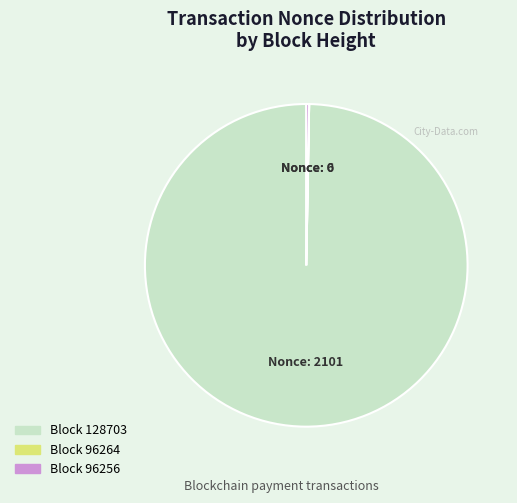

Is there a majority slice in this chart?

Yes